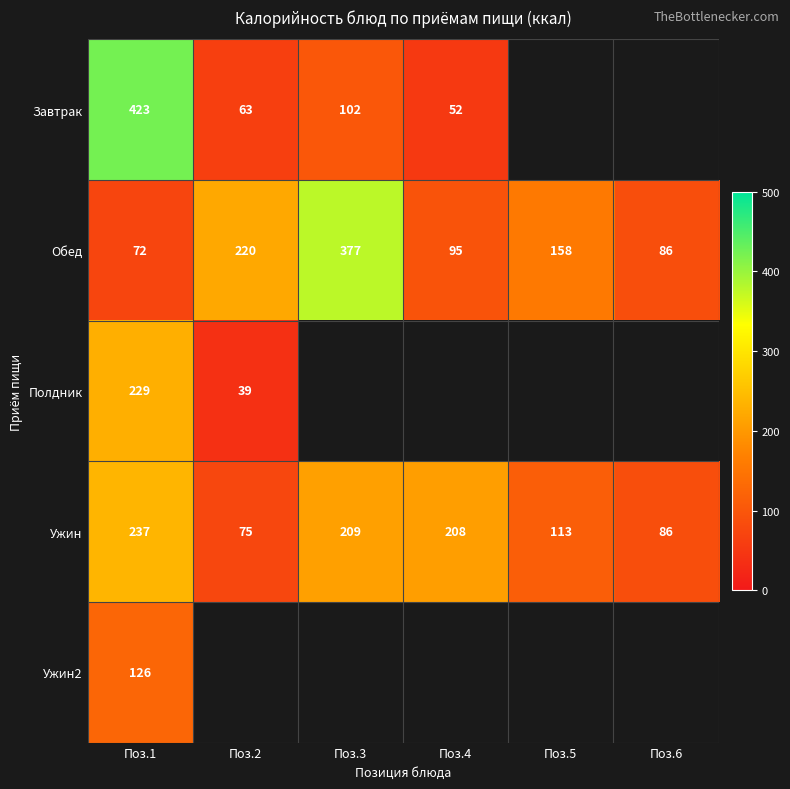

The Обед series shows 130 at Поз.6. True or false?

False